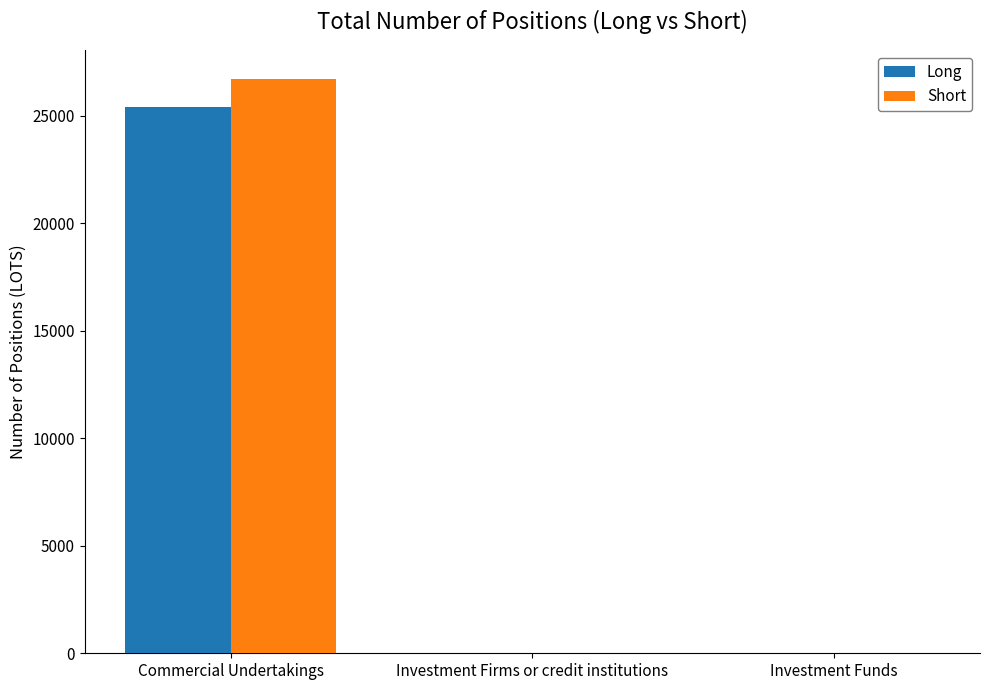

Are the bars grouped side by side (vs. stacked)?

Yes